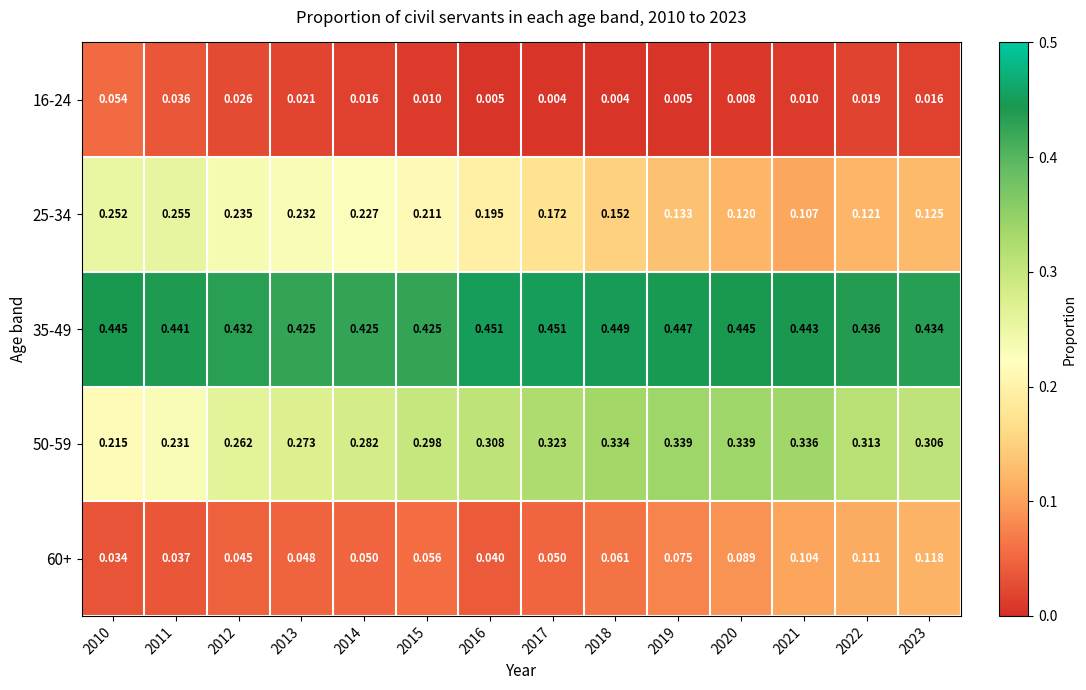

Is the value of 25-34 at 2023 greater than the value of 16-24 at 2011?

Yes